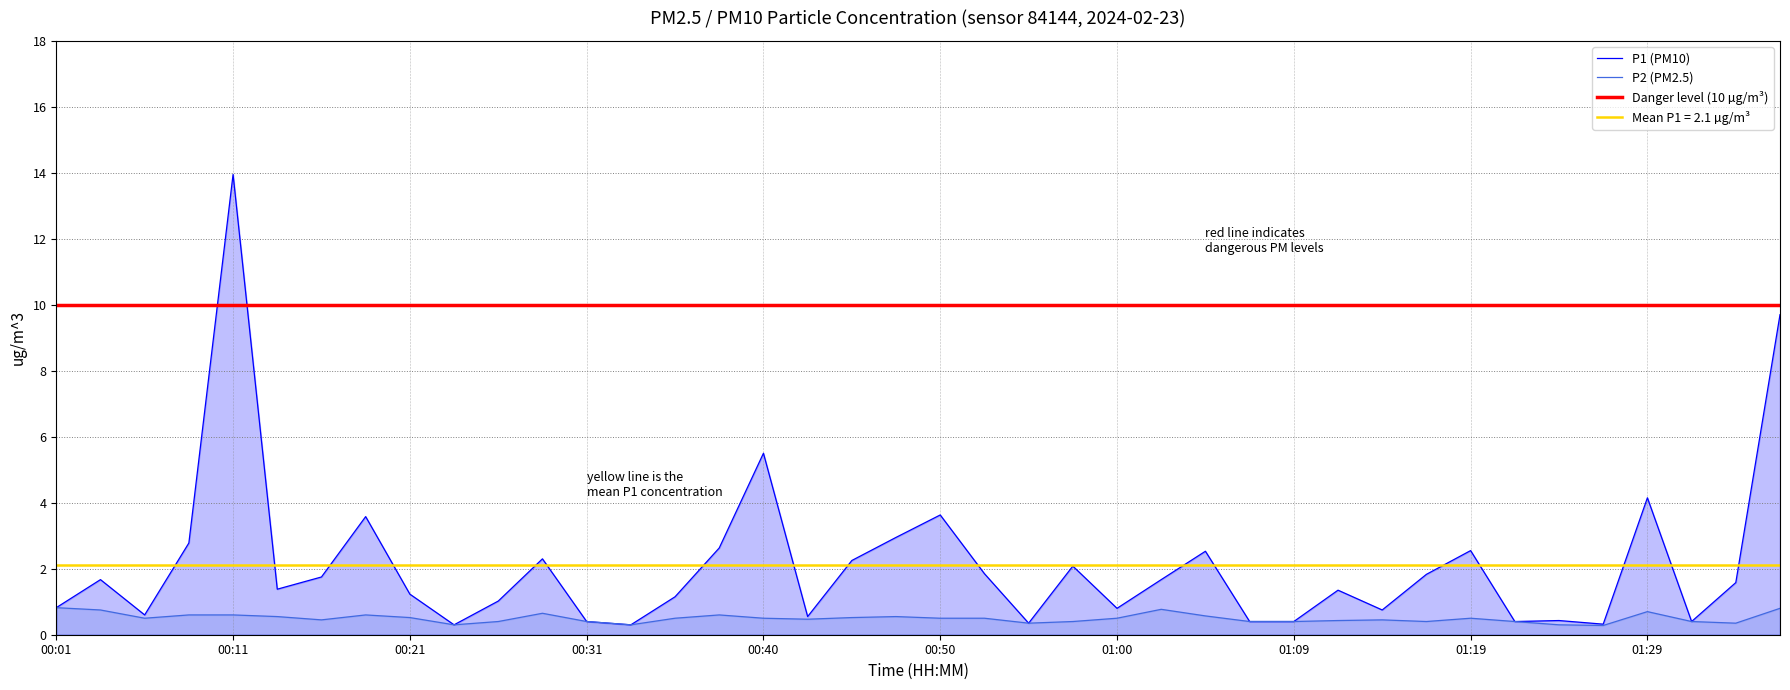

Reading right to left, list all the values displayed in this chart.

P1: 9.7	1.6	0.4	4.2	0.3	0.4	0.4	2.5	1.8	0.8	1.4	0.4	0.4	2.5	1.7	0.8	2.1	0.3	1.9	3.6	3.0	2.2	0.6	5.5	2.6	1.1	0.3	0.4	2.3	1.0	0.3	1.2	3.6	1.8	1.4	13.9	2.8	0.6	1.7	0.8
P2: 0.8	0.3	0.4	0.7	0.3	0.3	0.4	0.5	0.4	0.5	0.4	0.4	0.4	0.6	0.8	0.5	0.4	0.3	0.5	0.5	0.6	0.5	0.5	0.5	0.6	0.5	0.3	0.4	0.7	0.4	0.3	0.5	0.6	0.5	0.6	0.6	0.6	0.5	0.8	0.8